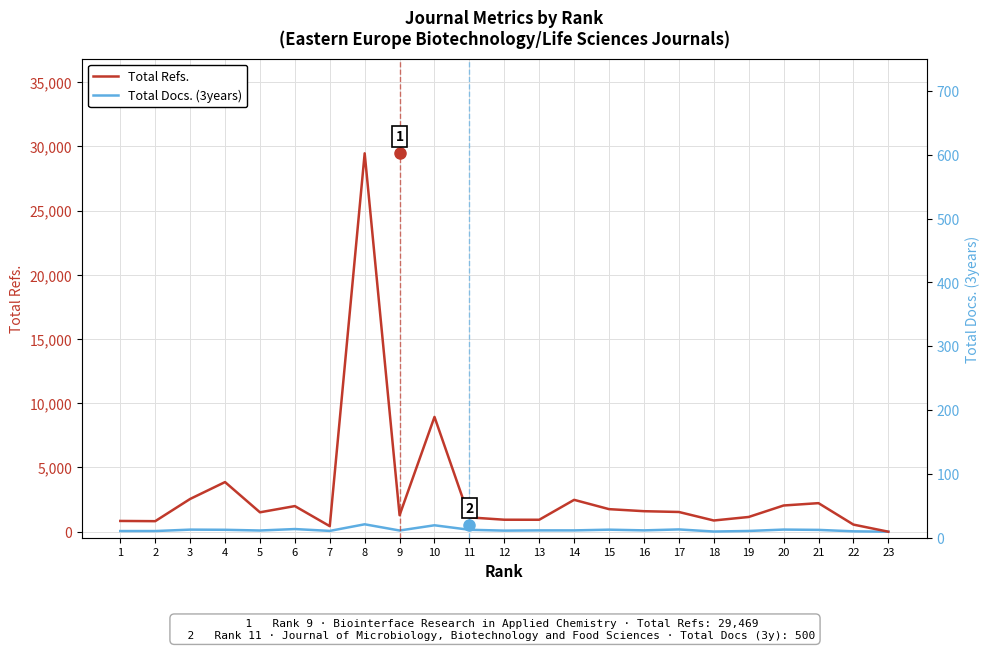

Reading left to right, list all the values displayed in this chart.

Total Docs. (3years): 1=50	2=51	3=162	4=149	5=93	6=206	7=62	8=577	9=93	10=500	11=150	12=84	13=103	14=102	15=158	16=104	17=177	18=13	19=57	20=166	21=141	22=29	23=0
Total Refs.: 1=837	2=820	3=2550	4=3865	5=1511	6=1995	7=431	8=29469	9=1285	10=8940	11=1115	12=933	13=930	14=2481	15=1757	16=1597	17=1536	18=873	19=1147	20=2041	21=2224	22=554	23=0